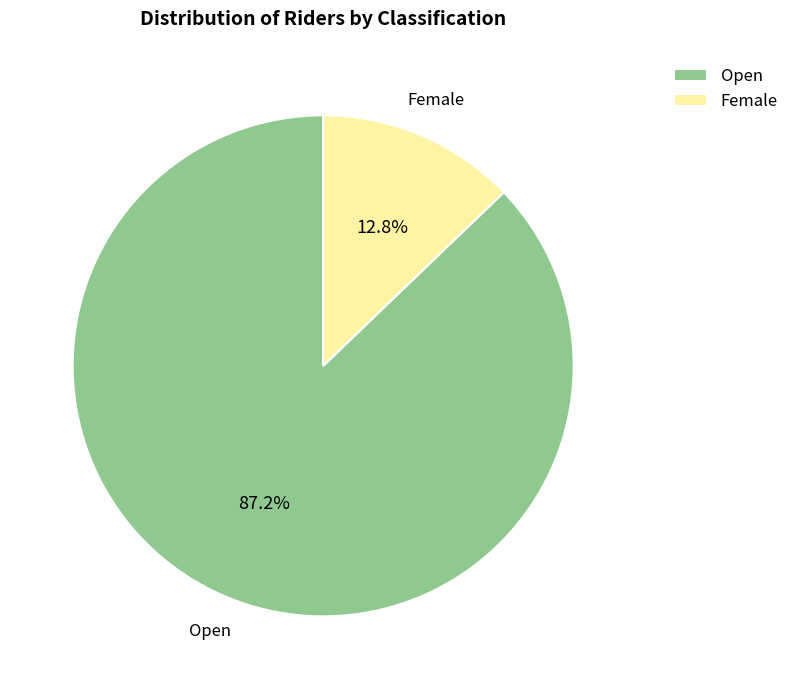

Which slice represents more than half of the pie?

Open